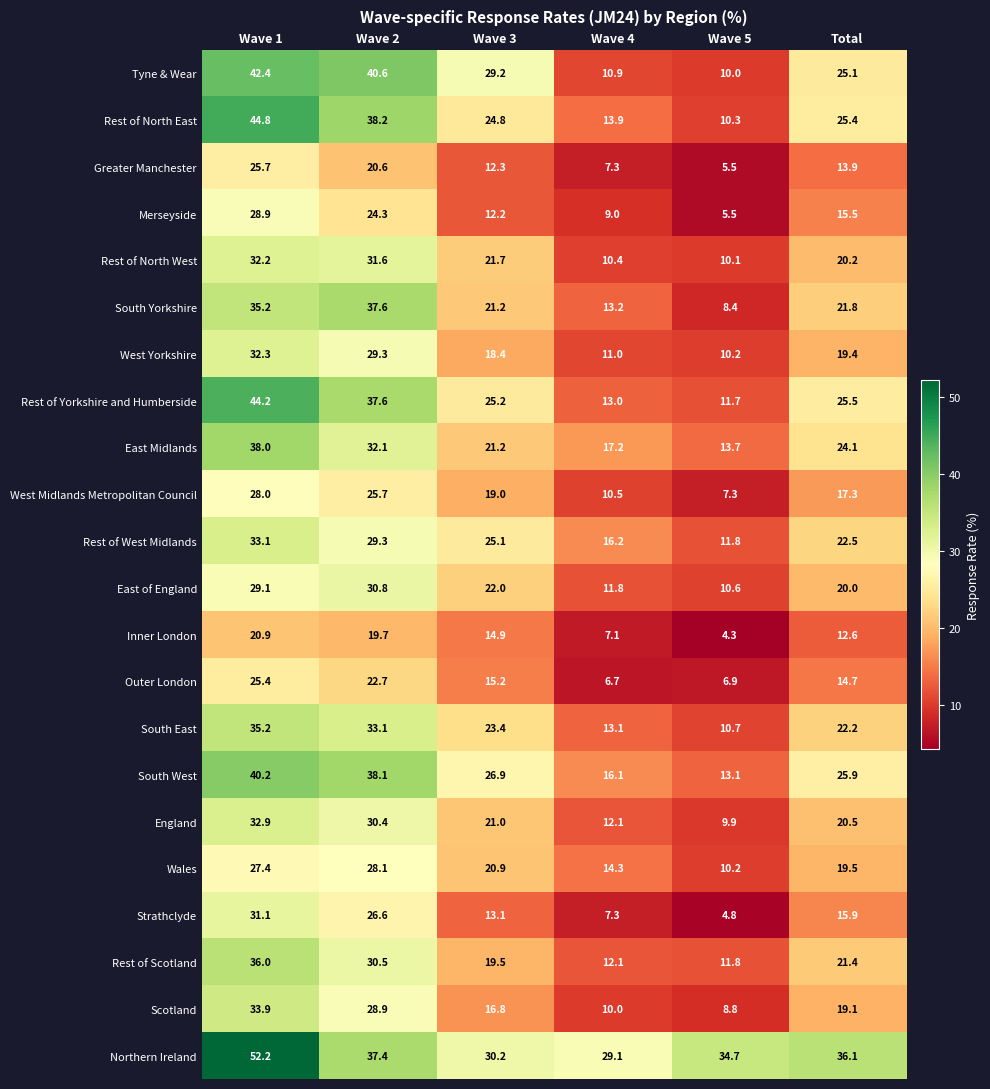

Which label corresponds to the smallest value in the chart?

Wave 5